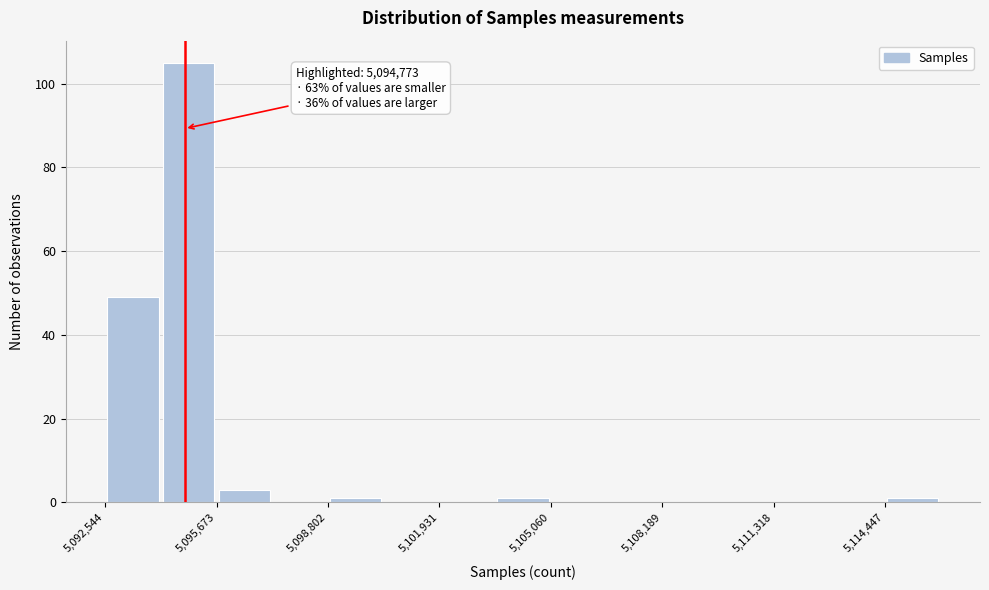

Read against the x-axis, roughly where is the centre of the tallest bar?

5095000